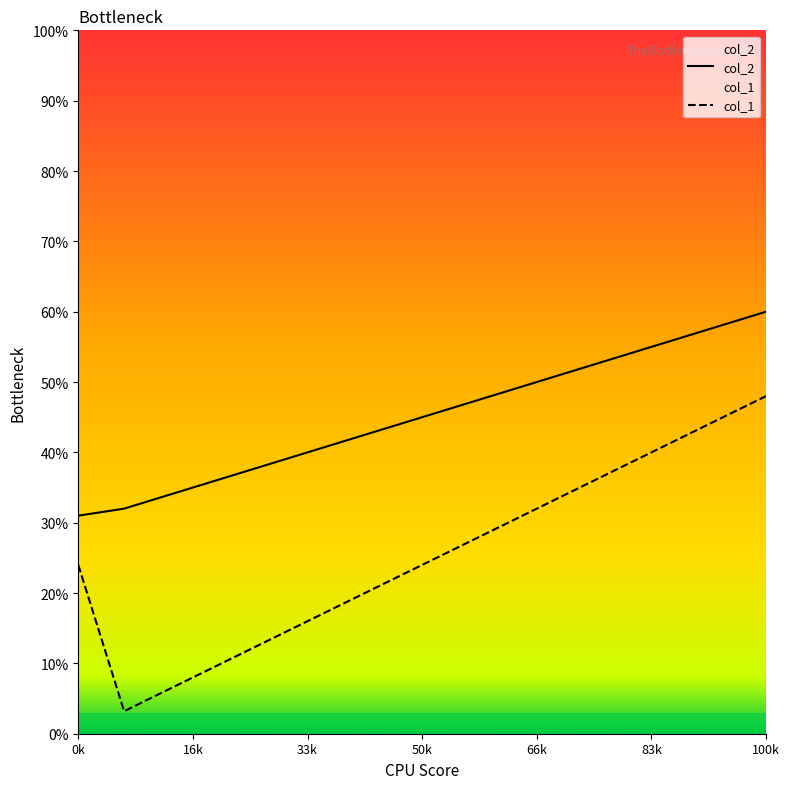

The col_2 series shows 22.8 at 11. True or false?

False